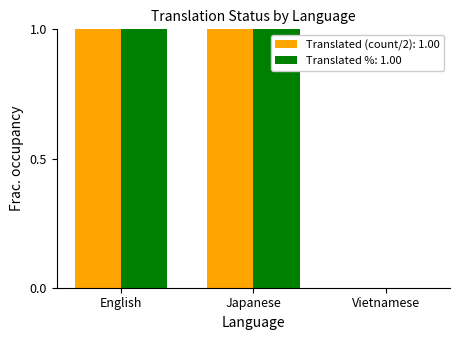

Are the bars grouped side by side (vs. stacked)?

Yes